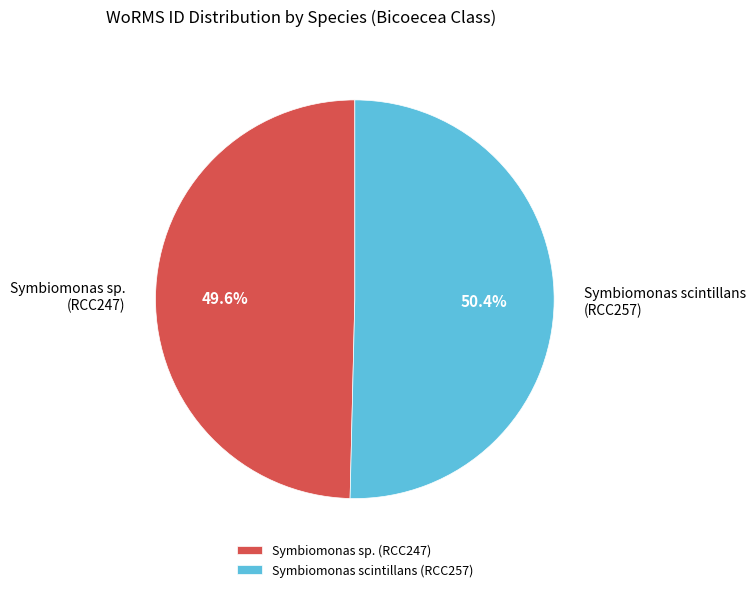

To the nearest percent, what is the difference between the largest and smallest slice percentages?

1%